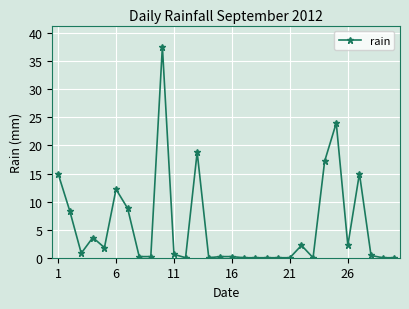

What is the sum of all values?

169.4